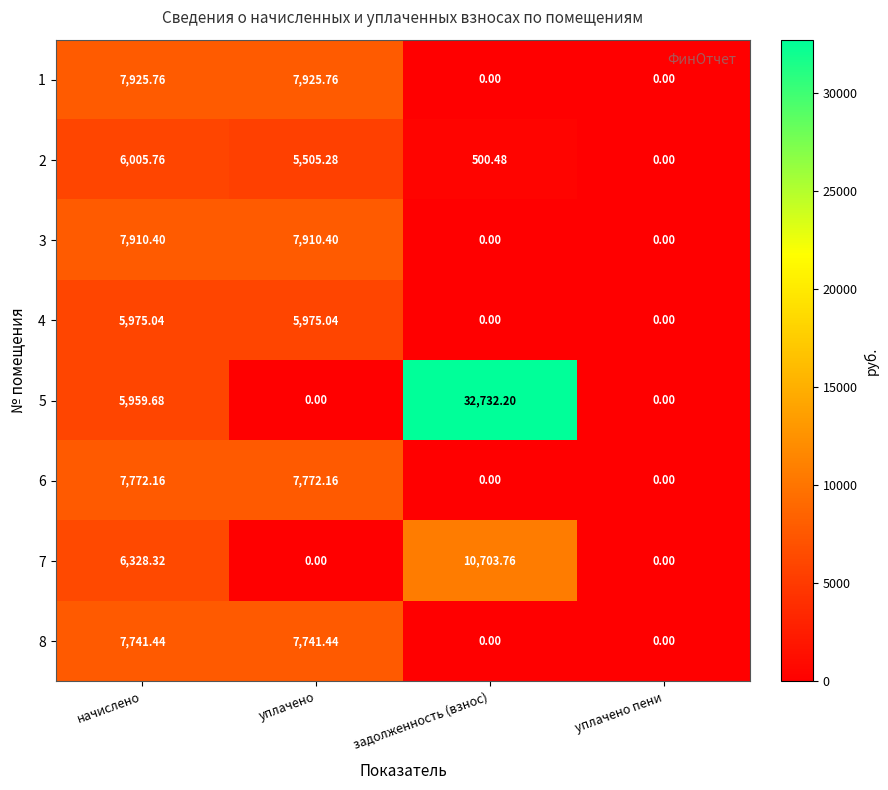

Which series has the largest range (max minus min)?

5